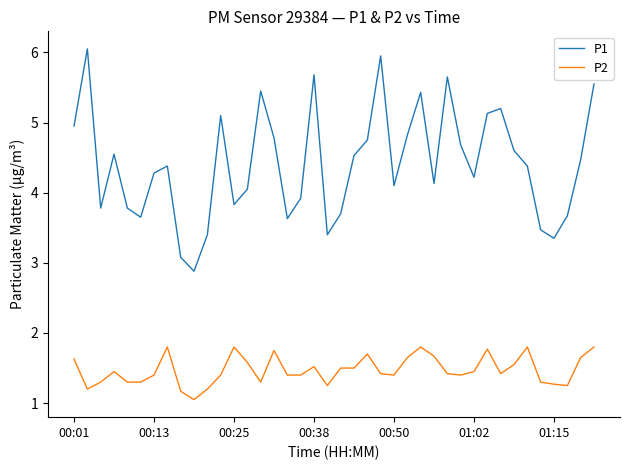

Which series has the largest total across all categories?

P1